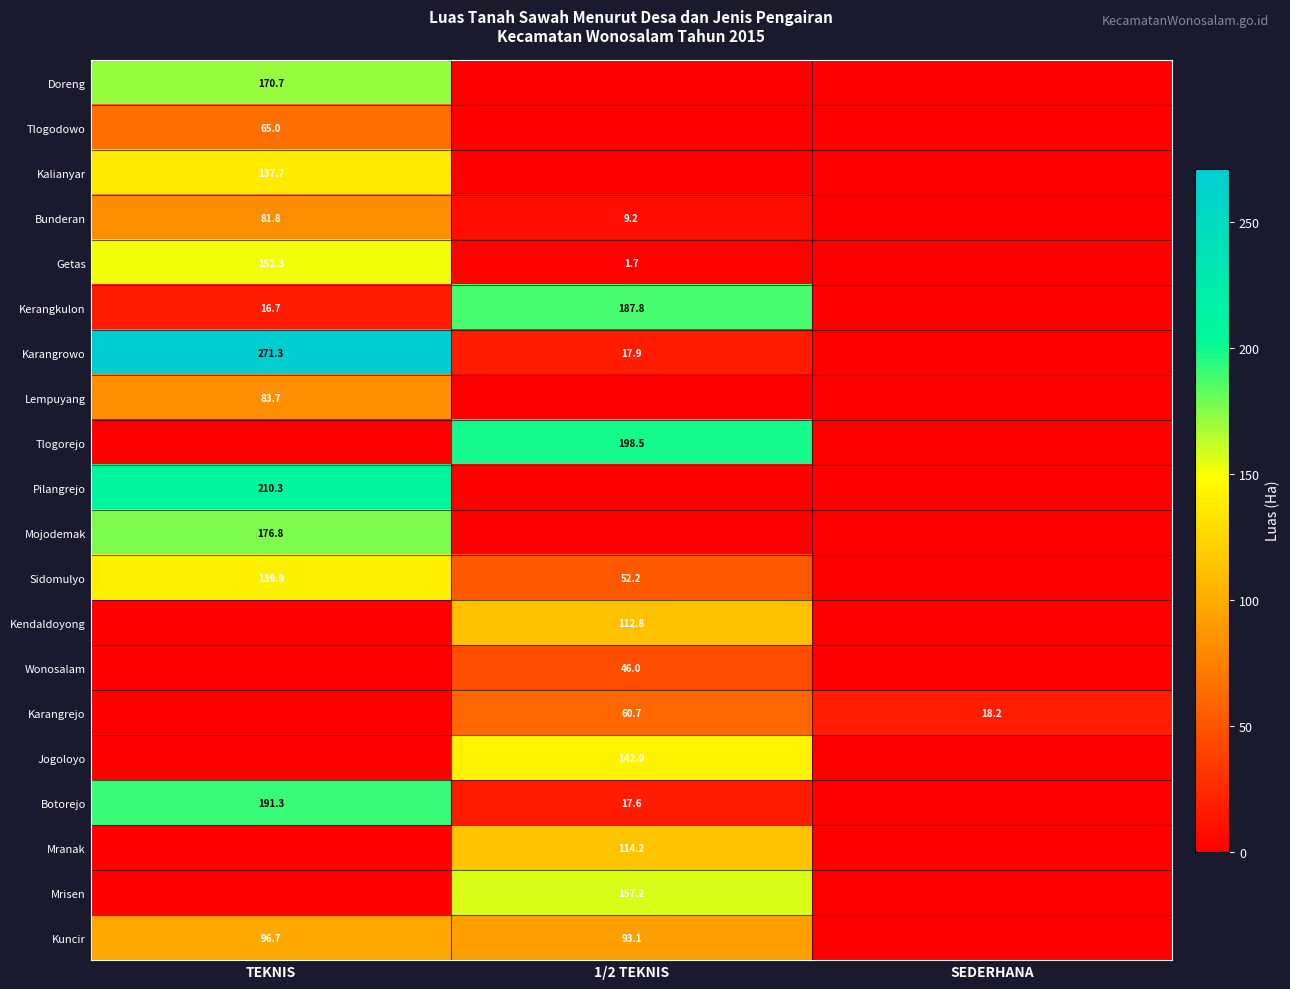

True or false: Karangrejo has a value of 60.7 at 1/2 TEKNIS.

True